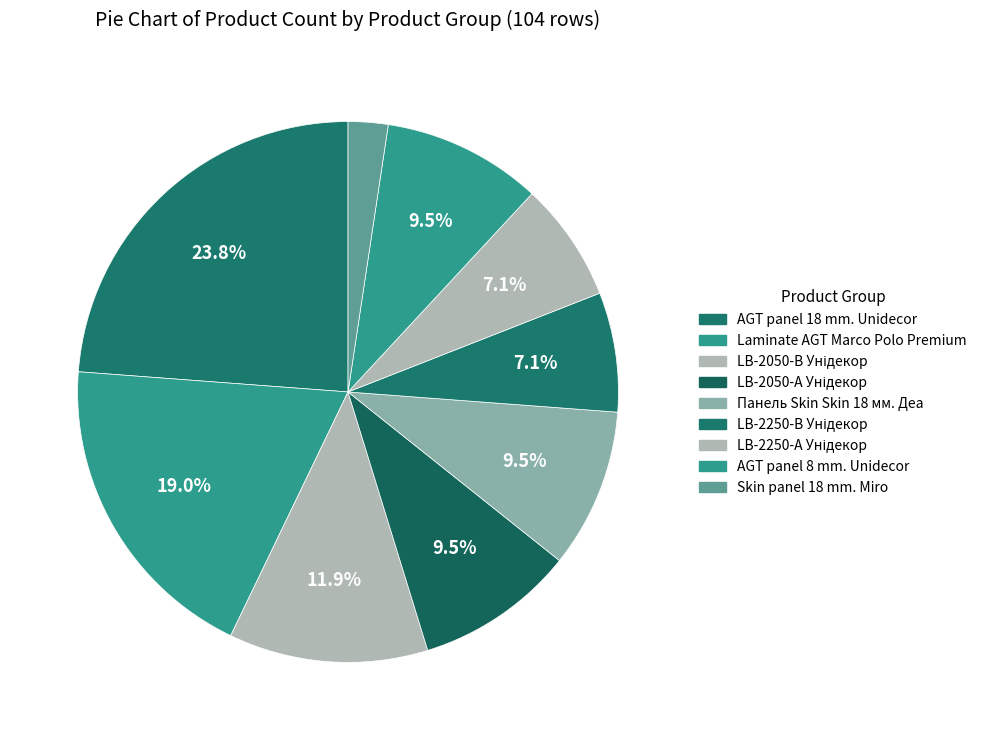

How many segments does this pie chart have?

9